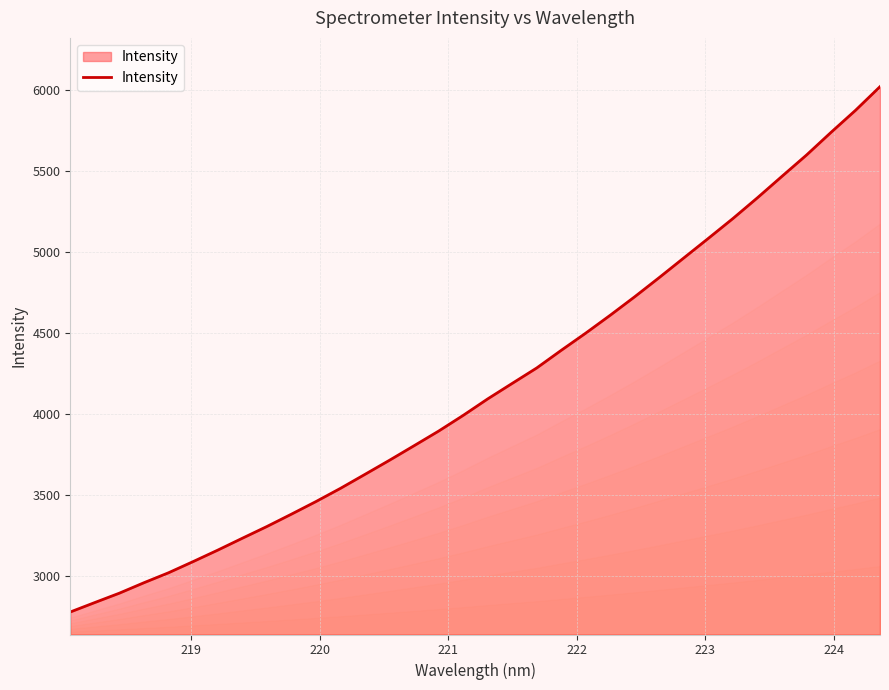

What is the minimum value shown in the chart?

2777.5